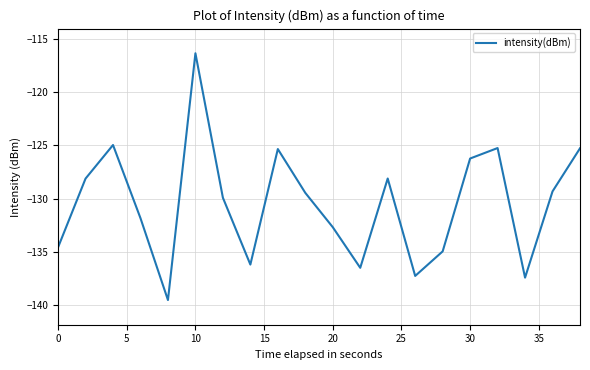

What is the difference between the maximum and minimum values?

23.2